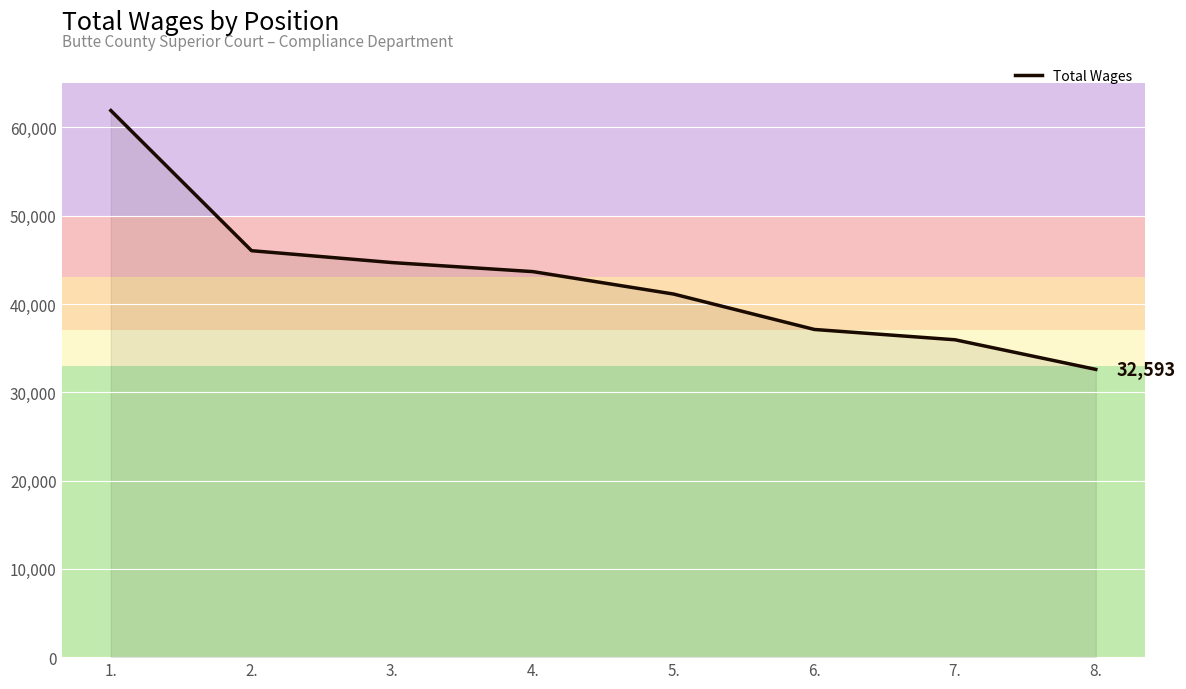

What is the change in value from 3. to 6.?

-7575